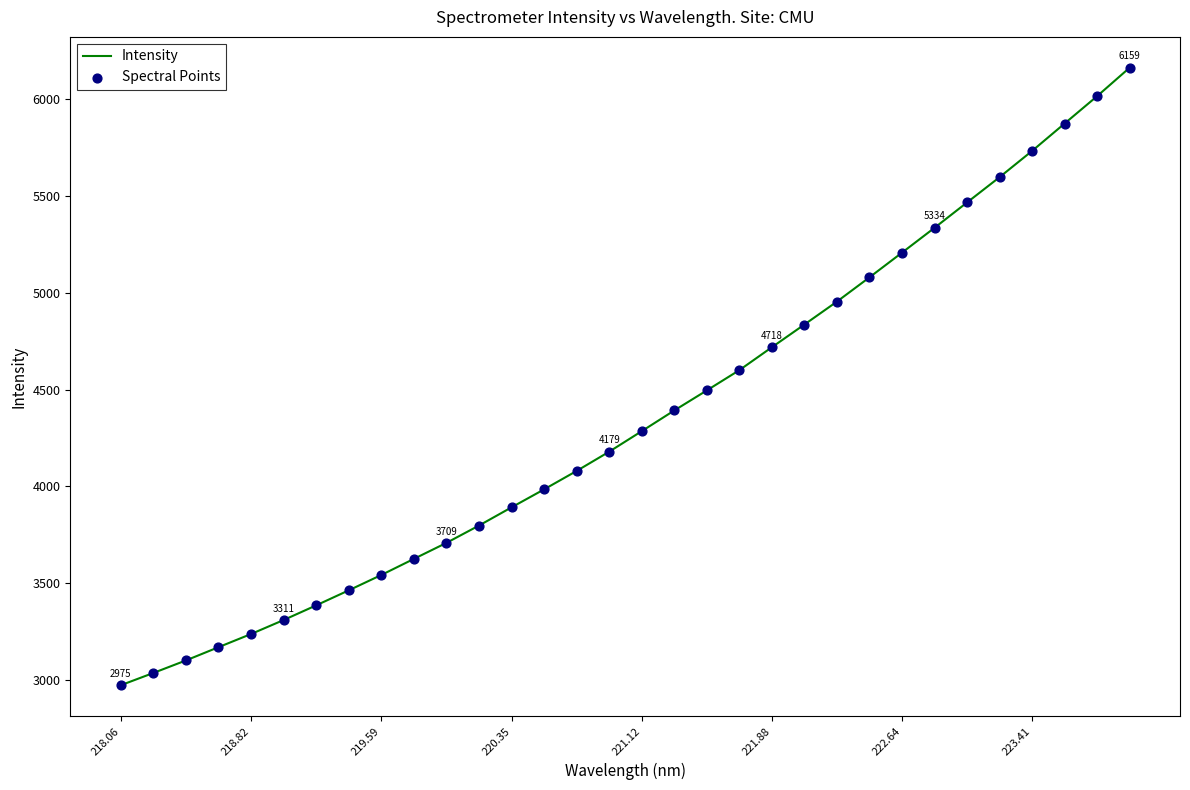

What is the maximum value shown in the chart?

6159.2